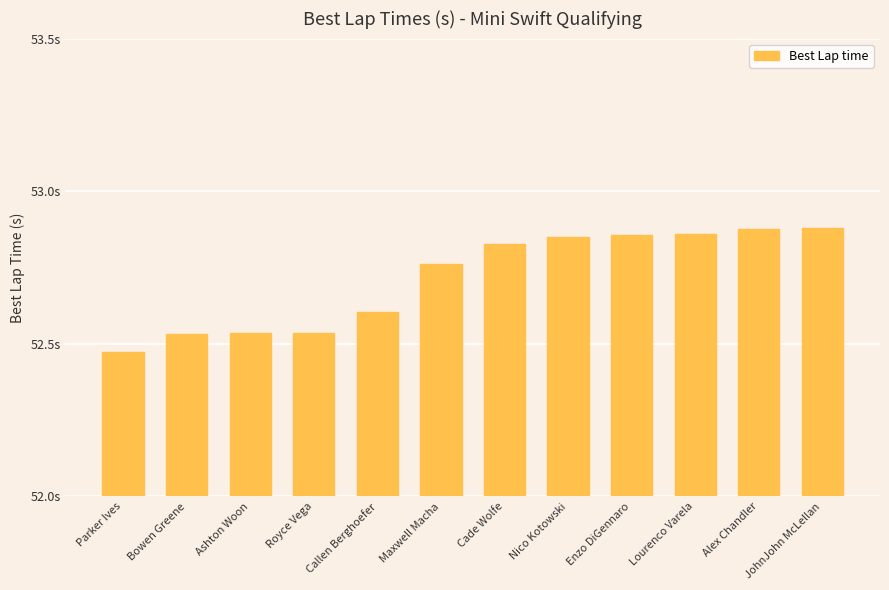

What is the label of the 6th bar from the left?

Maxwell Macha